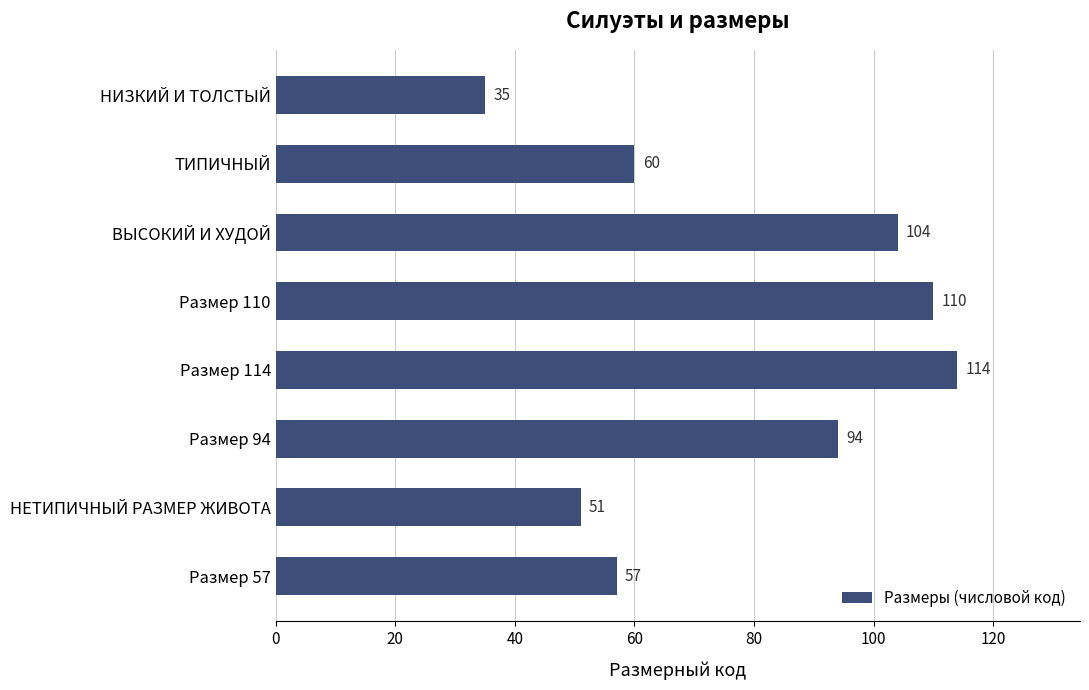

Rank the categories by value from highest to lowest.

Размер 114, Размер 110, ВЫСОКИЙ И ХУДОЙ, Размер 94, ТИПИЧНЫЙ, Размер 57, НЕТИПИЧНЫЙ РАЗМЕР ЖИВОТА, НИЗКИЙ И ТОЛСТЫЙ